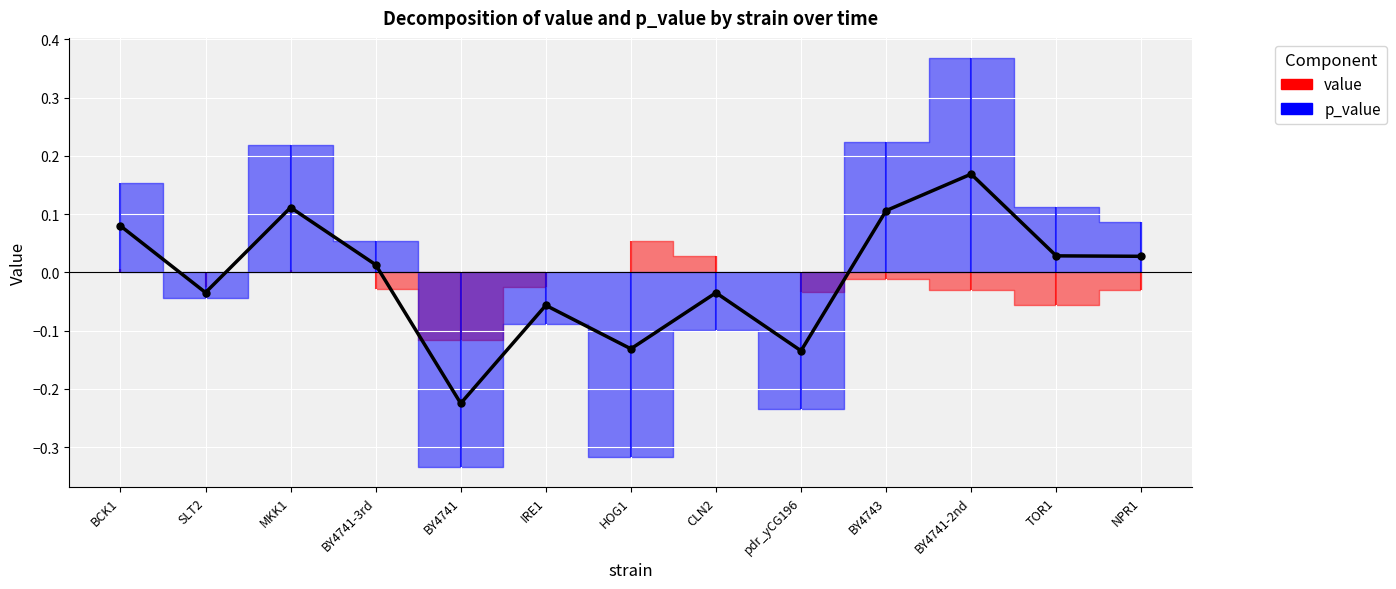

What position from the right is pdr_yCG196?

5